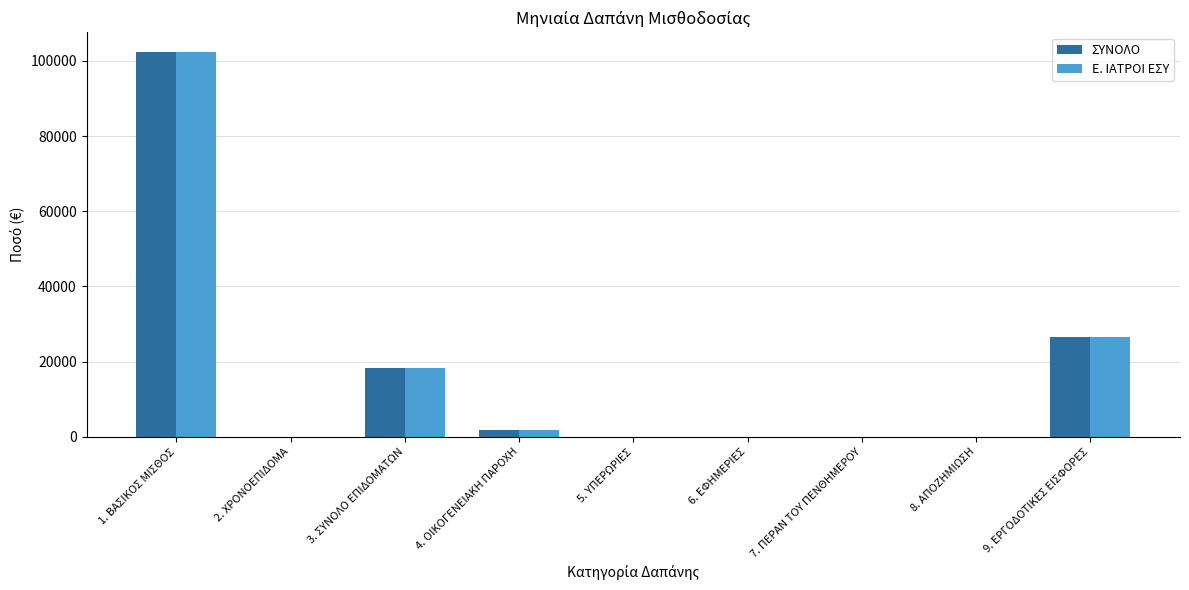

Where is ΣΥΝΟΛΟ nearest to the value 51232?

9. ΕΡΓΟΔΟΤΙΚΕΣ ΕΙΣΦΟΡΕΣ